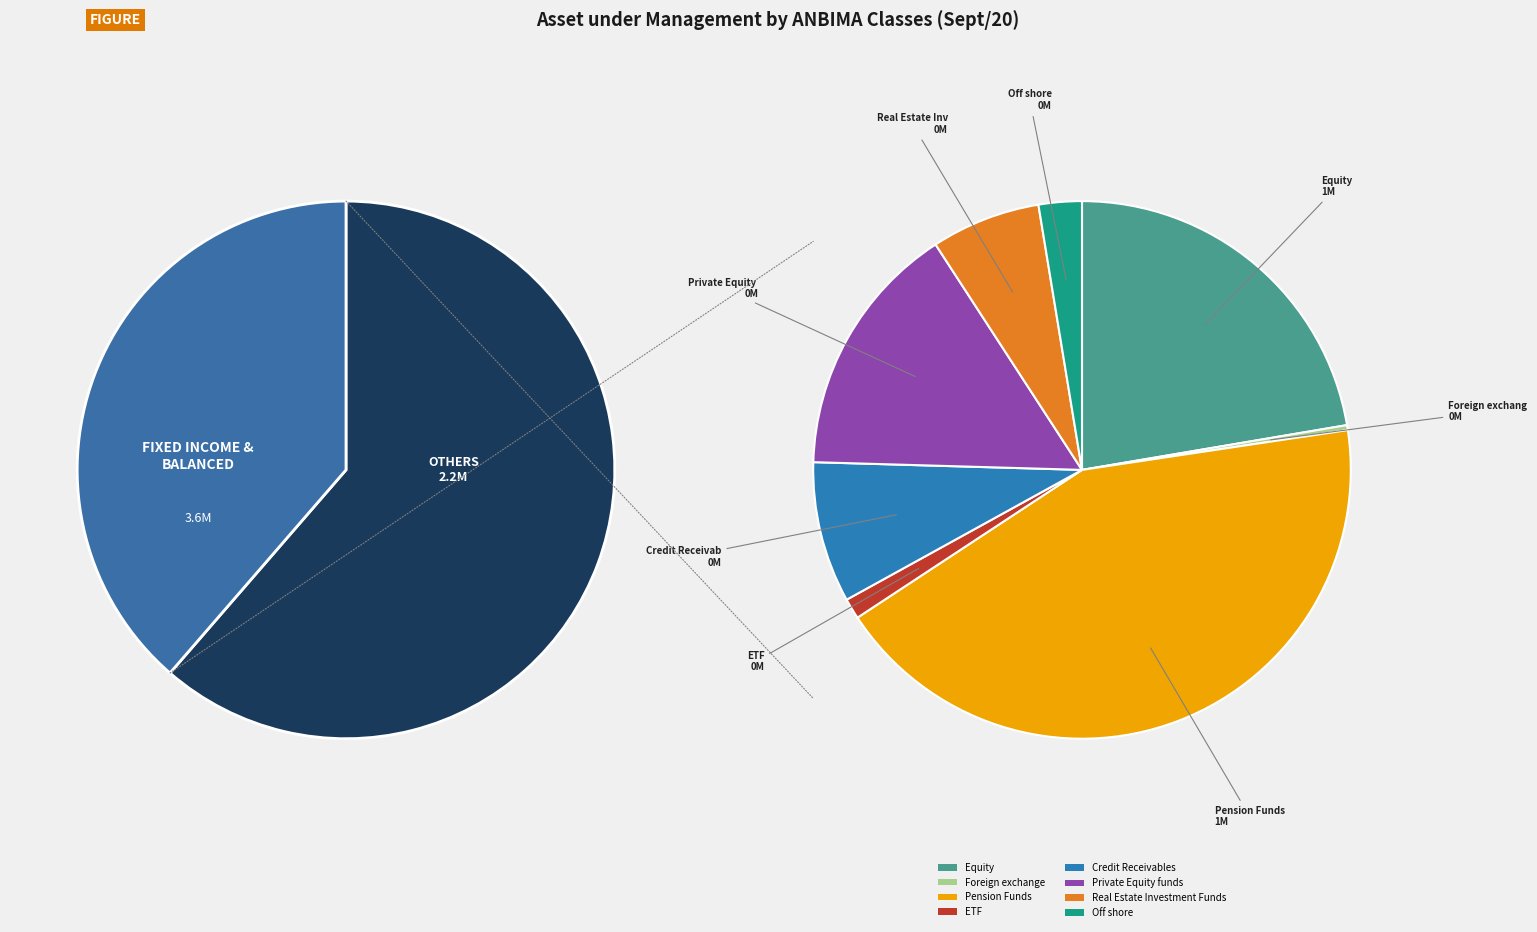

Rank the categories by value from highest to lowest.

Fixed Income, Balanced / mixed, Pension Funds, Equity, Private Equity funds, Credit Receivables, Real Estate Investment Funds, Off shore, ETF, Foreign exchange